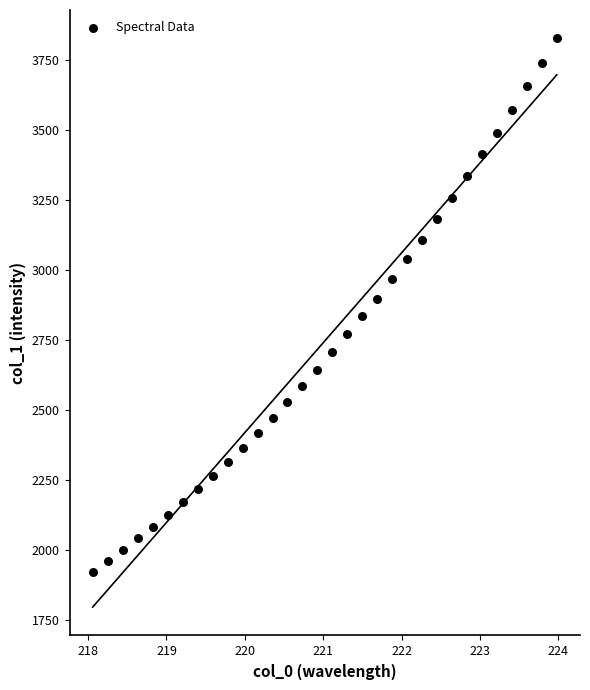

What is the range of X values (max minus min)?

5.9